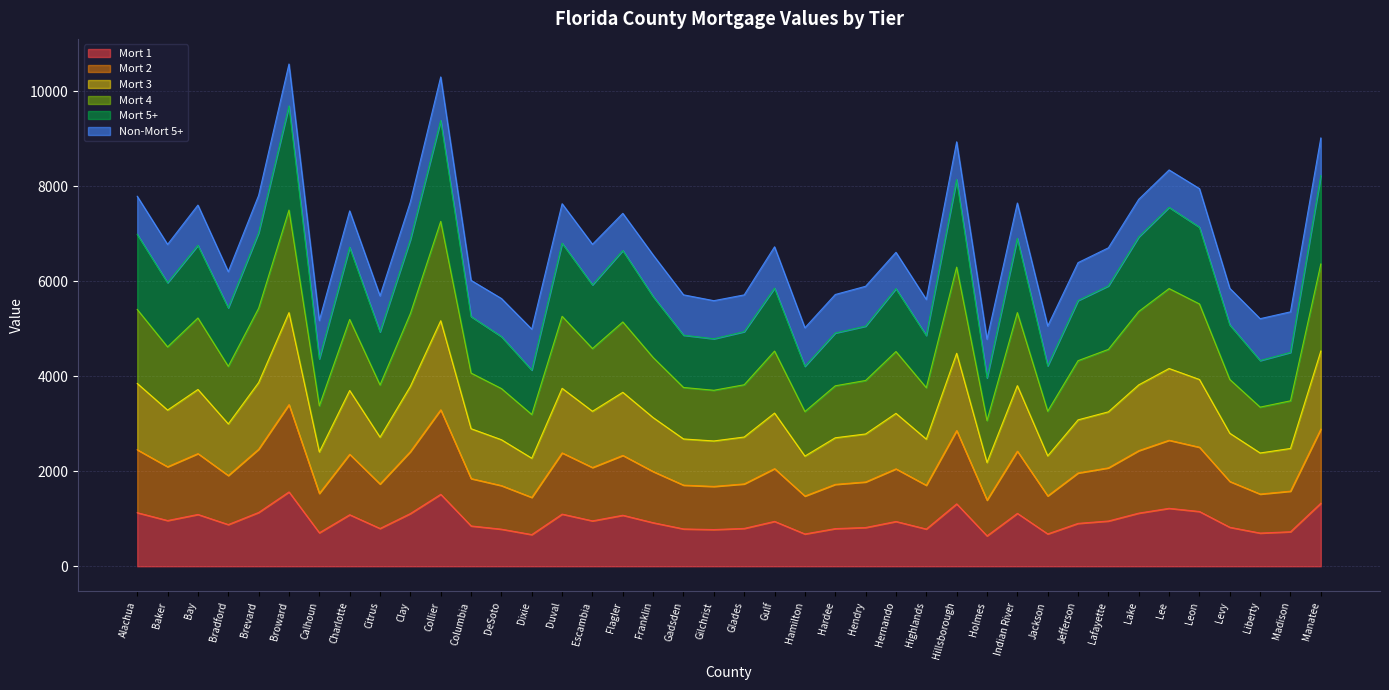

True or false: Mort 4 has more than 1 points higher than both neighbors.

True